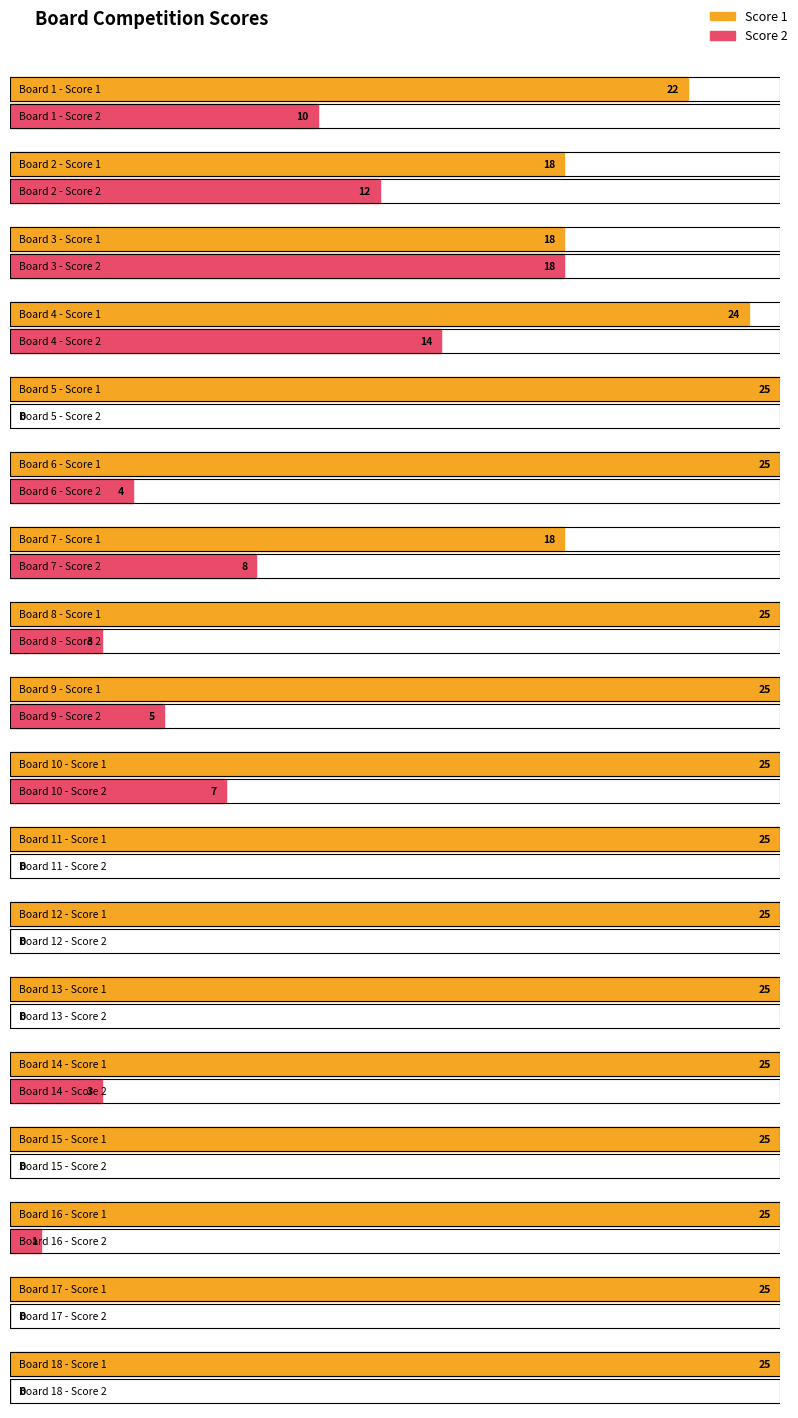

At how many categories does at least one series exceed 18?

15